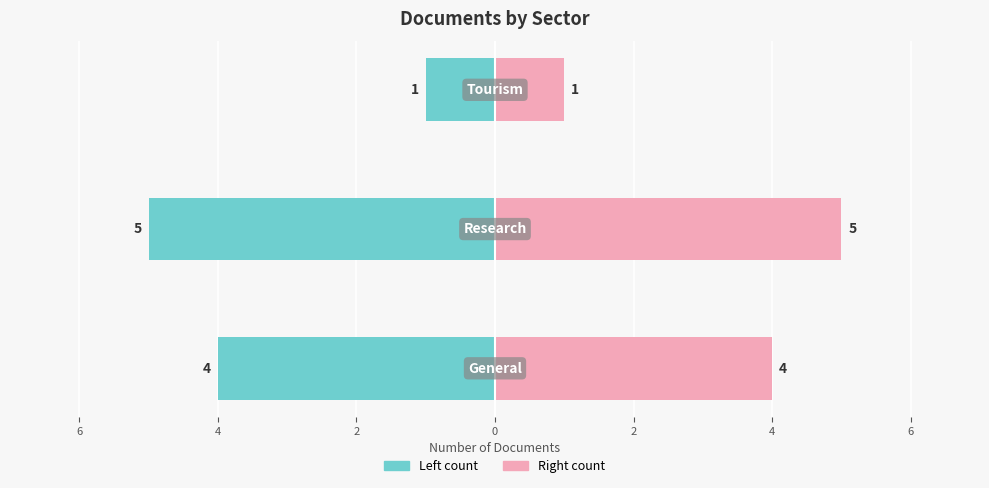

Reading right to left, what are all the values shown in this chart?

Left count: 2=-1	4=-5	6=-4
Right count: 2=1	4=5	6=4